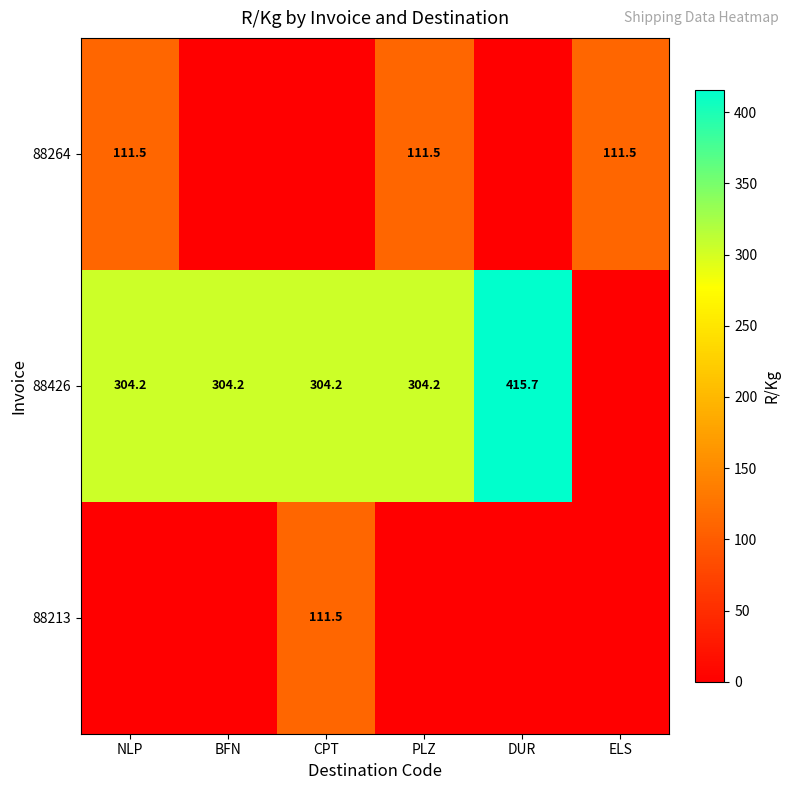

What is the sum of the 88426 values at BFN and NLP?

608.4